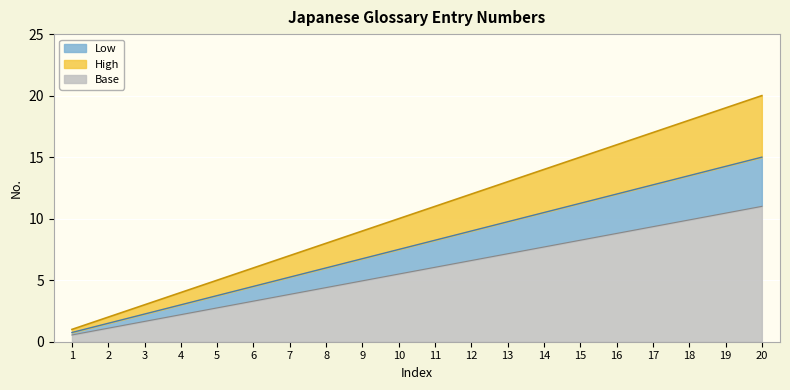

List the labels in order of value, largest first.

20, 19, 18, 17, 16, 15, 14, 13, 12, 11, 10, 9, 8, 7, 6, 5, 4, 3, 2, 1